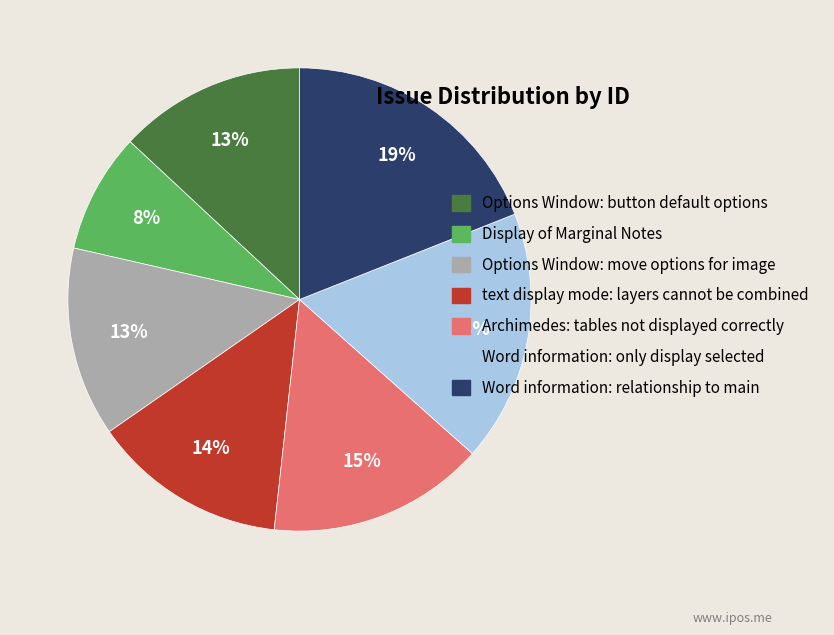

What is the smallest slice in the pie chart?

Display of Marginal Notes